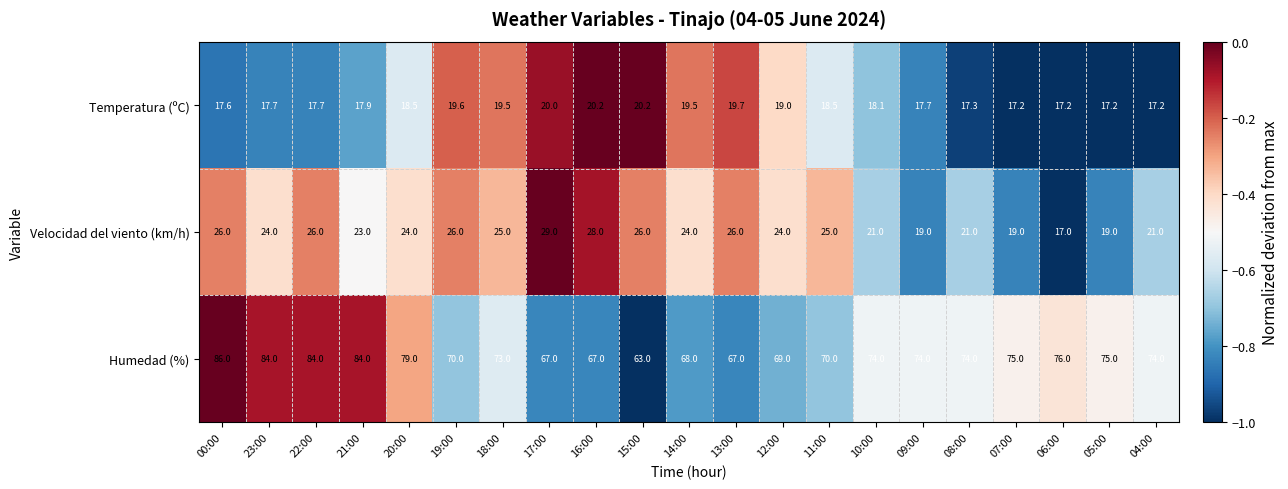

What is the total value across all series at 16:00?

115.2